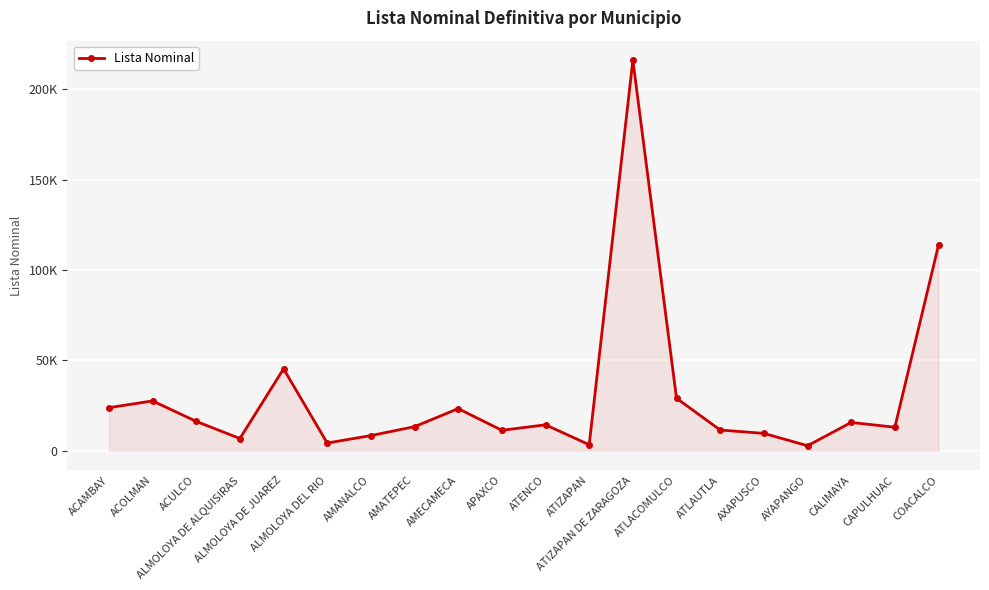

The value at COACALCO is 201341. True or false?

False